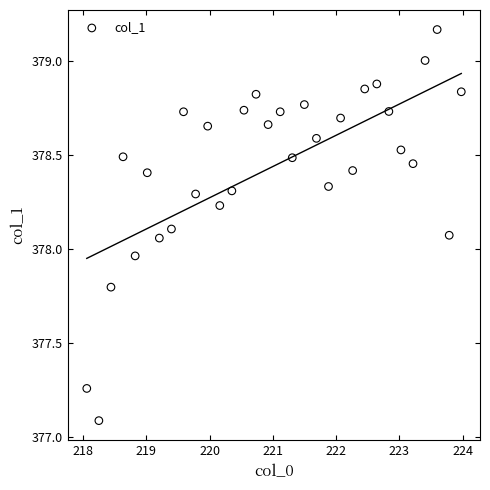

What is the range of Y values (max minus min)?

2.1